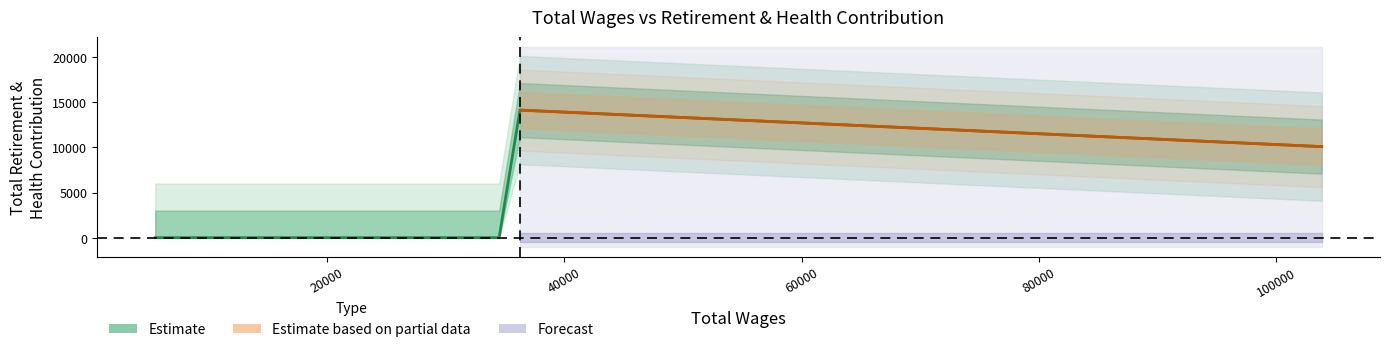

Between 20000 and 60000, which is larger?

20000